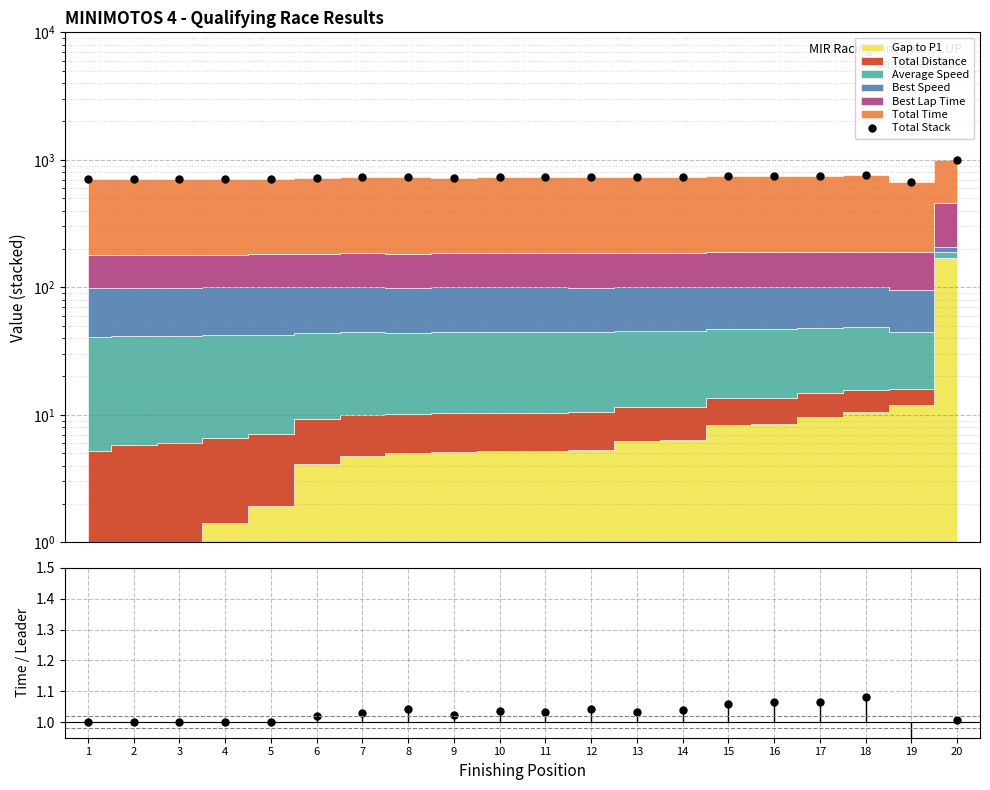

Which label corresponds to the smallest value in the chart?

19